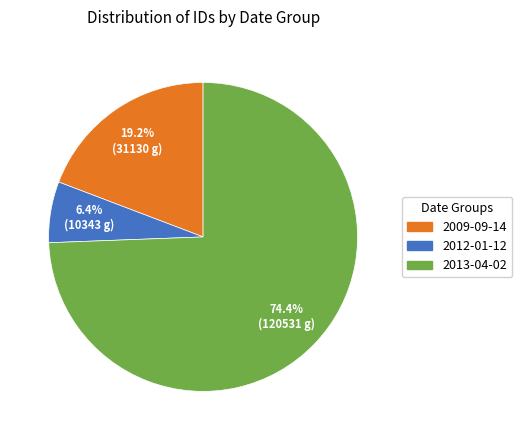

How many segments does this pie chart have?

3